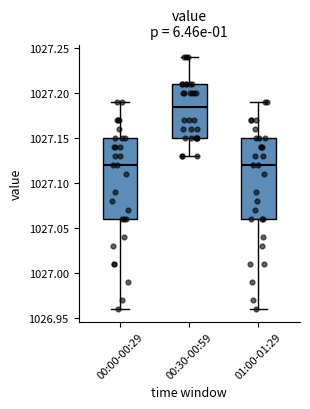

Reading left to right, read every box against the y-axis: the position of its median line, the range the box covers, and the ends of its whiskers. The values are not printed on the chart, so give them approximately, as read against the axis.

00:00-00:29: median 1027.120, box 1027.060 to 1027.150, whiskers 1026.960 to 1027.190
00:30-00:59: median 1027.185, box 1027.150 to 1027.210, whiskers 1027.130 to 1027.240
01:00-01:29: median 1027.120, box 1027.060 to 1027.150, whiskers 1026.960 to 1027.190